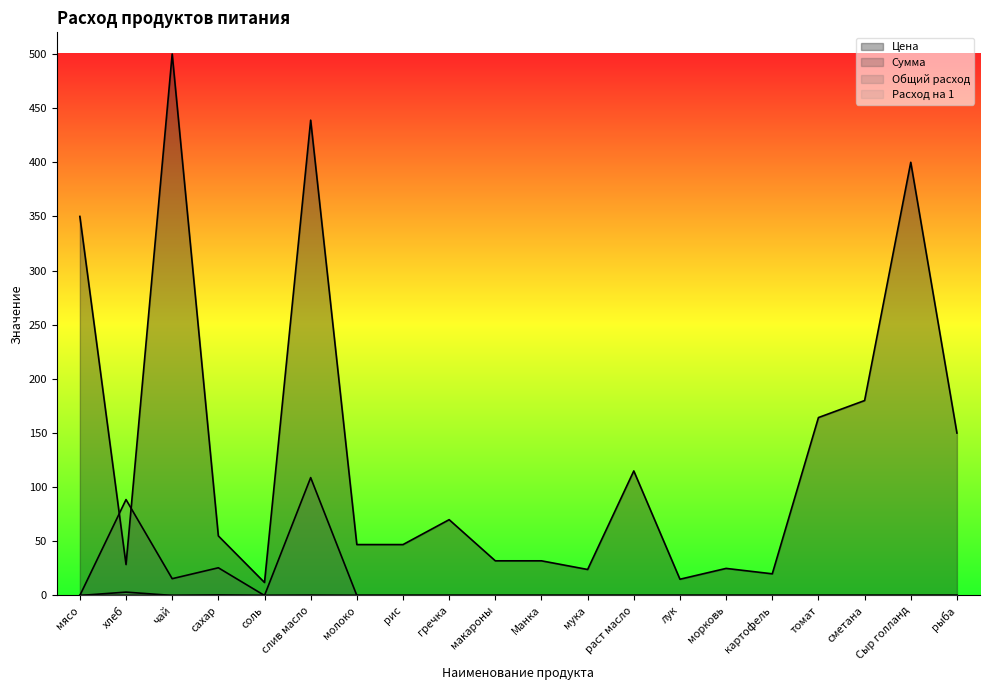

Where is the first local maximum for Расход на 1?

хлеб